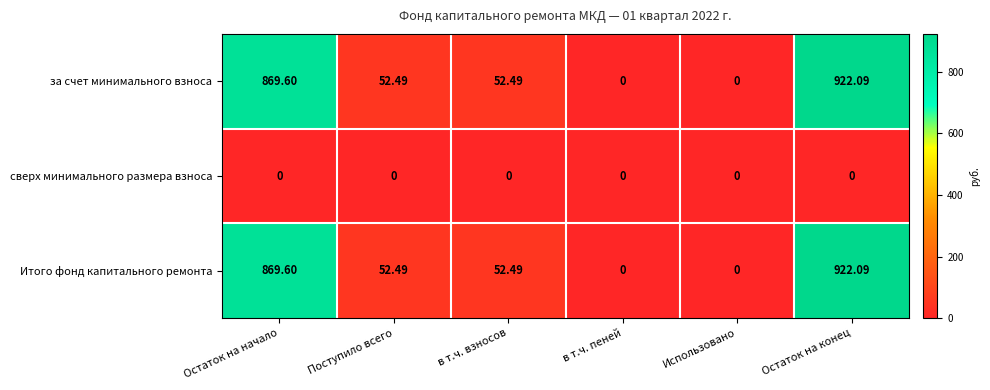

At which category is the sum across all series the highest?

Остаток на конец